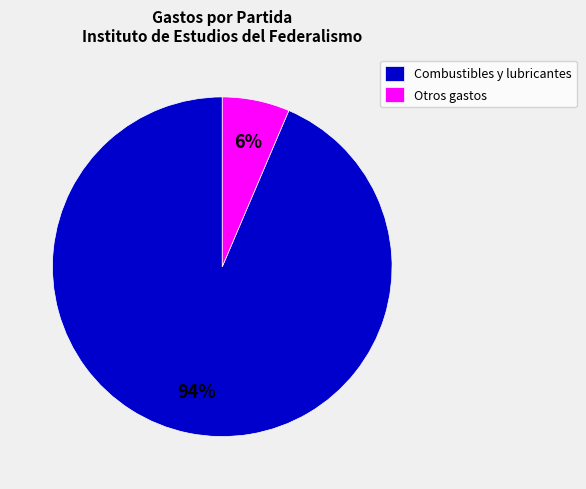

How many segments does this pie chart have?

2